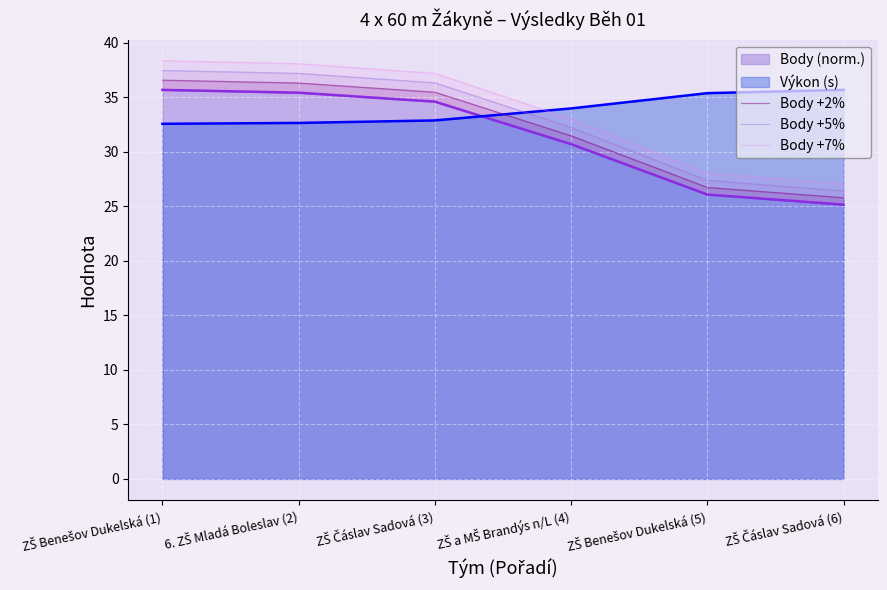

List the labels in order of Body +5% value, largest first.

ZŠ Benešov Dukelská (1), 6. ZŠ Mladá Boleslav (2), ZŠ Čáslav Sadová (3), ZŠ a MŠ Brandýs n/L (4), ZŠ Benešov Dukelská (5), ZŠ Čáslav Sadová (6)